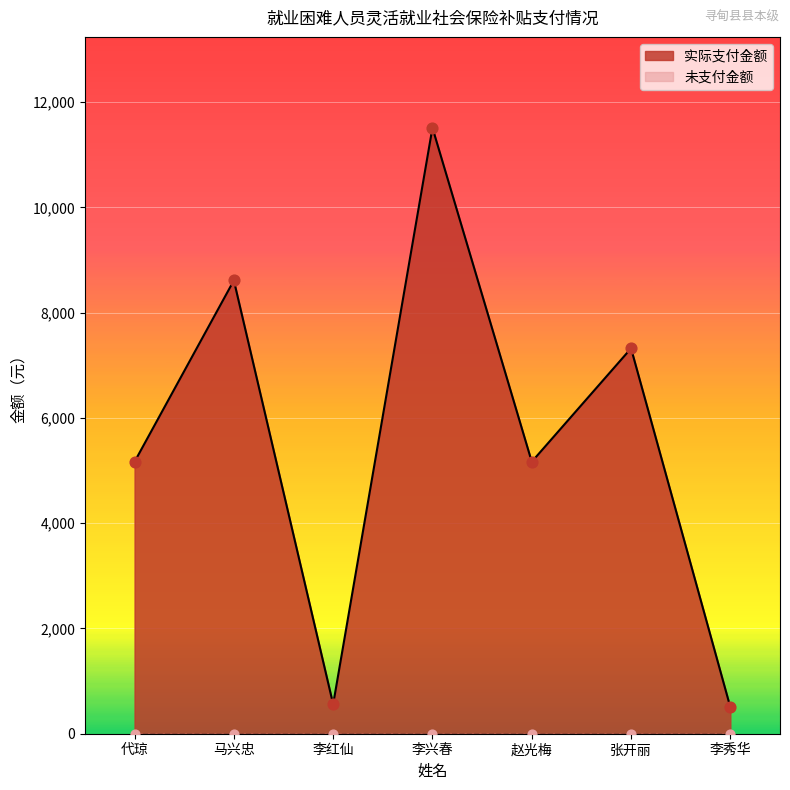

What is the change in value from 代琼 to 李兴春?

+6345.7